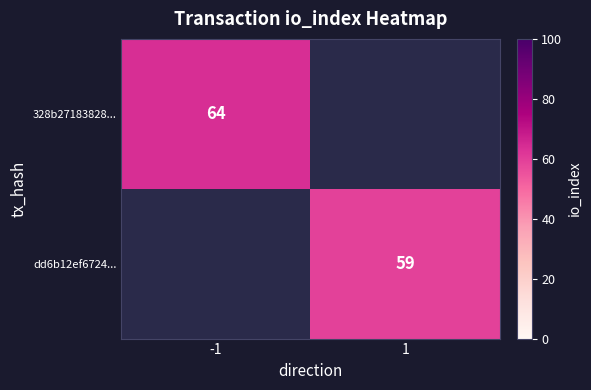

Is it true that dd6b12ef6724... equals 80 at 1?

False